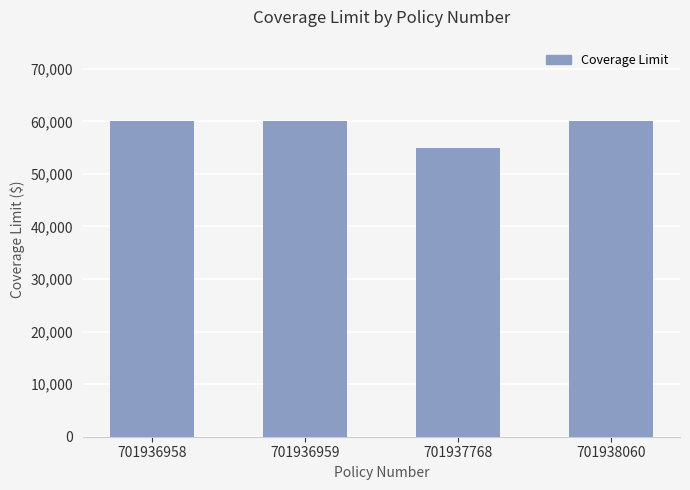

What is the value of the 1st bar from the left?

60000